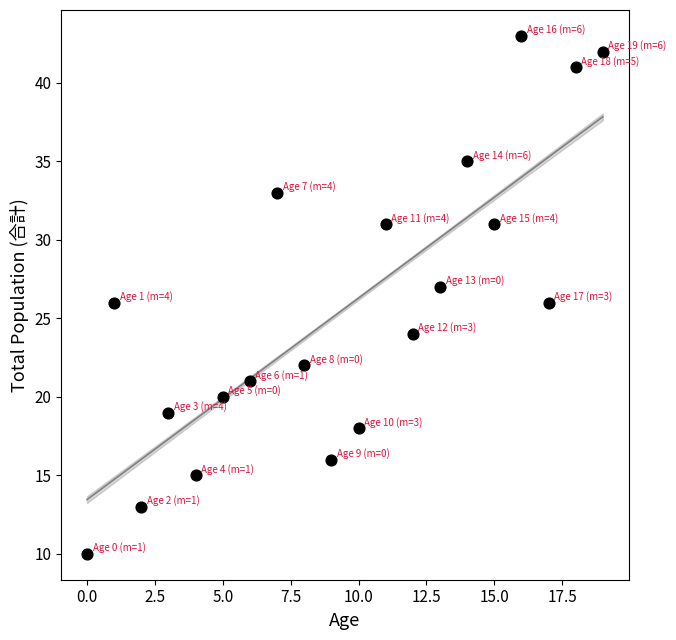

What is the range of Y values (max minus min)?

33